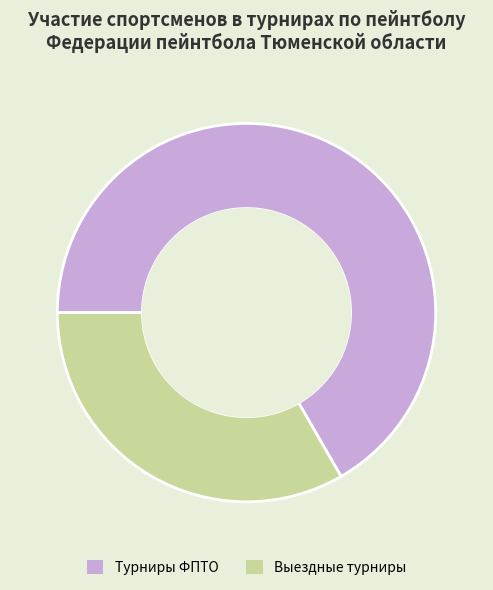

Rank the categories by value from lowest to highest.

Выездные турниры, Турниры ФПТО